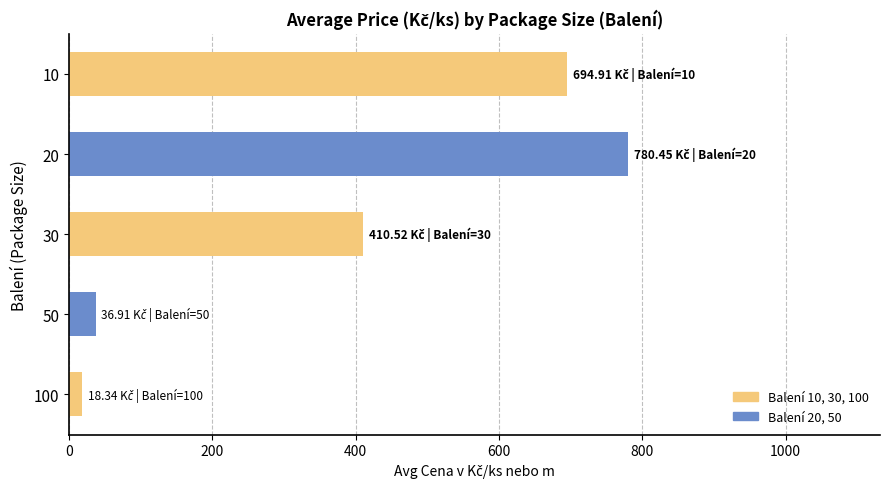

List the labels in order of value, largest first.

20, 10, 30, 50, 100